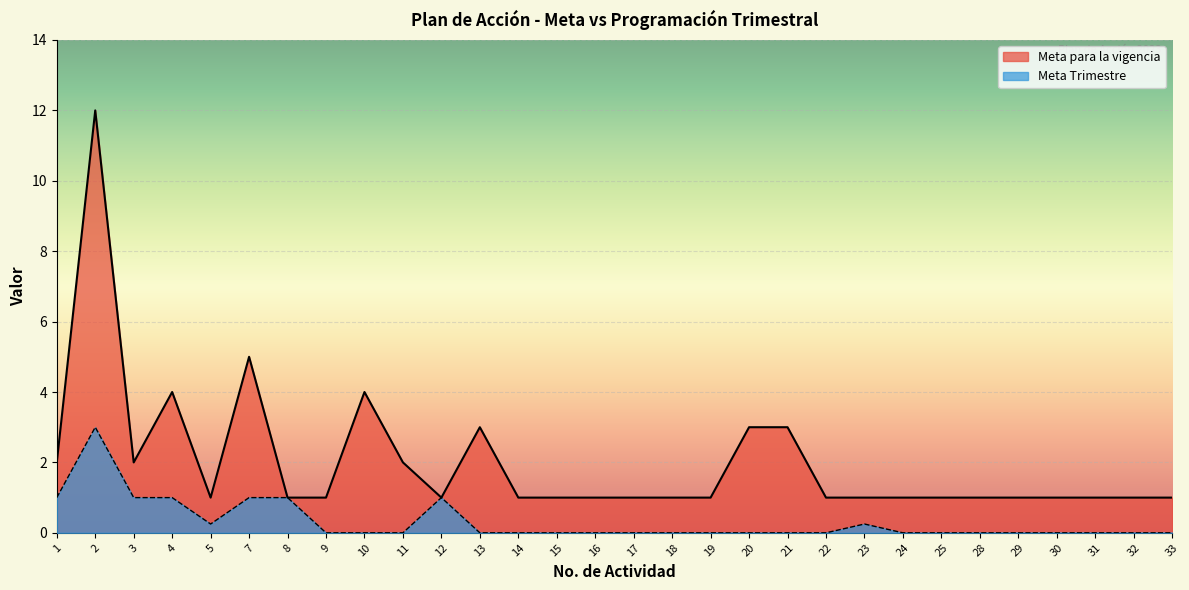

Between 24 and 19, which is larger?

24